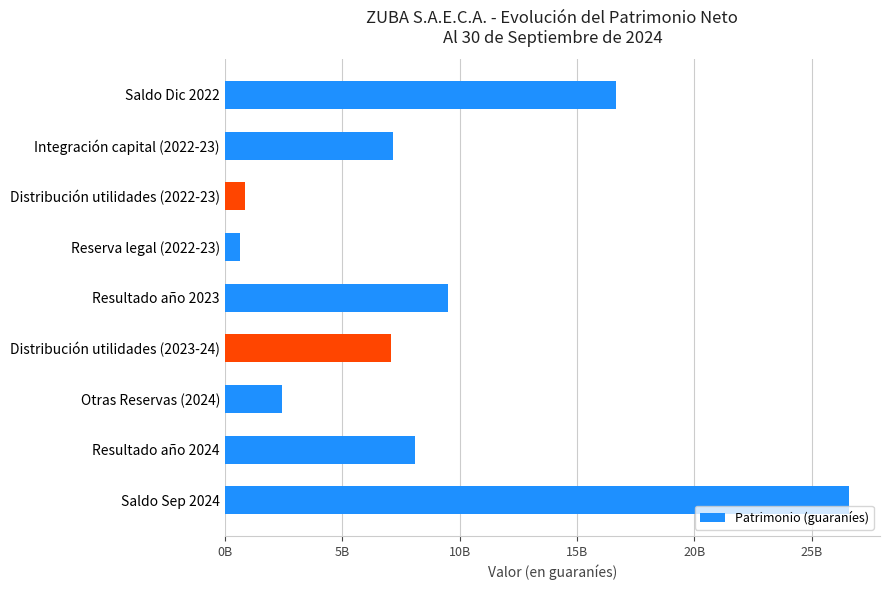

Does the chart contain any negative values?

No